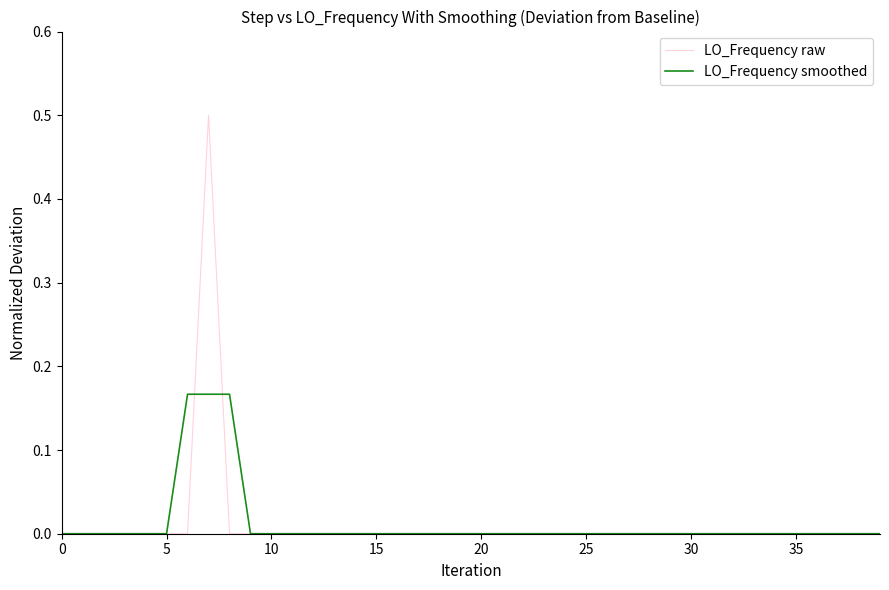

Which series has the largest range (max minus min)?

LO_Frequency raw